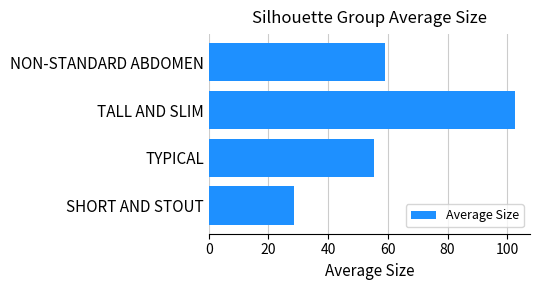

List the labels in order of value, smallest first.

SHORT AND STOUT, TYPICAL, NON-STANDARD ABDOMEN, TALL AND SLIM